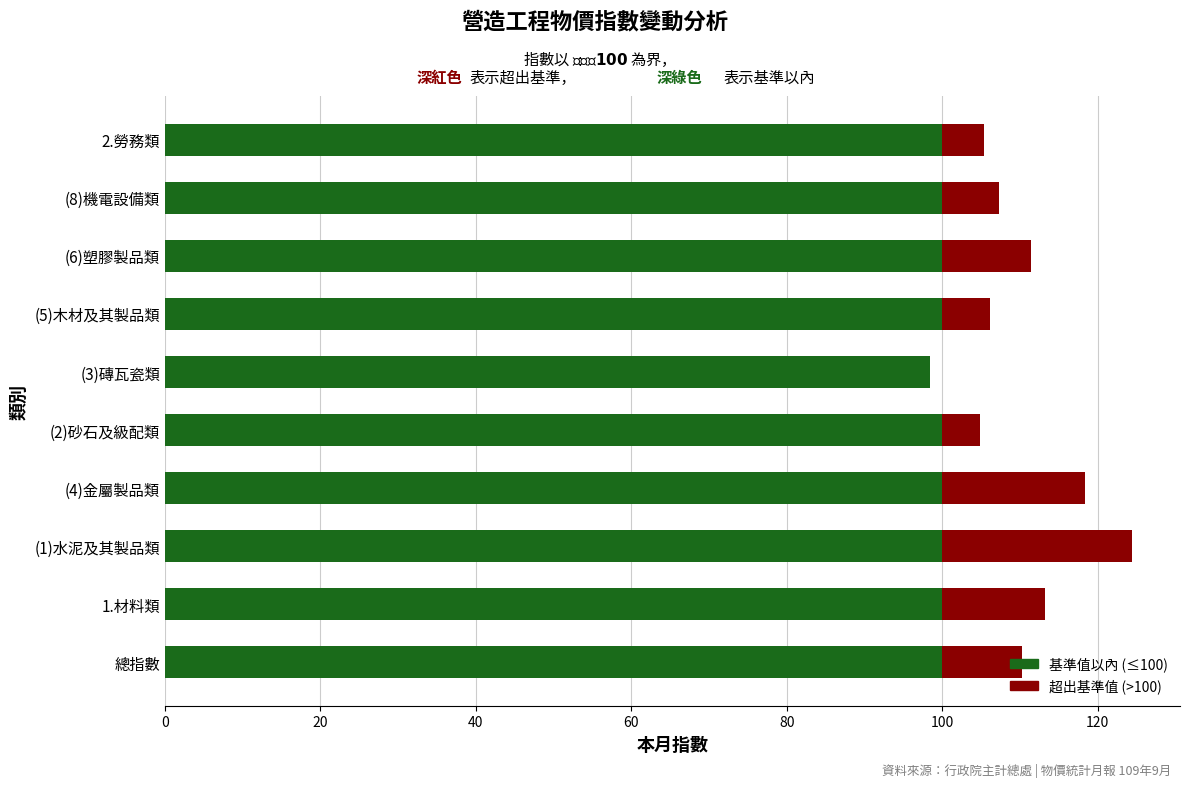

What is the total value across all series at 2.勞務類?

105.4